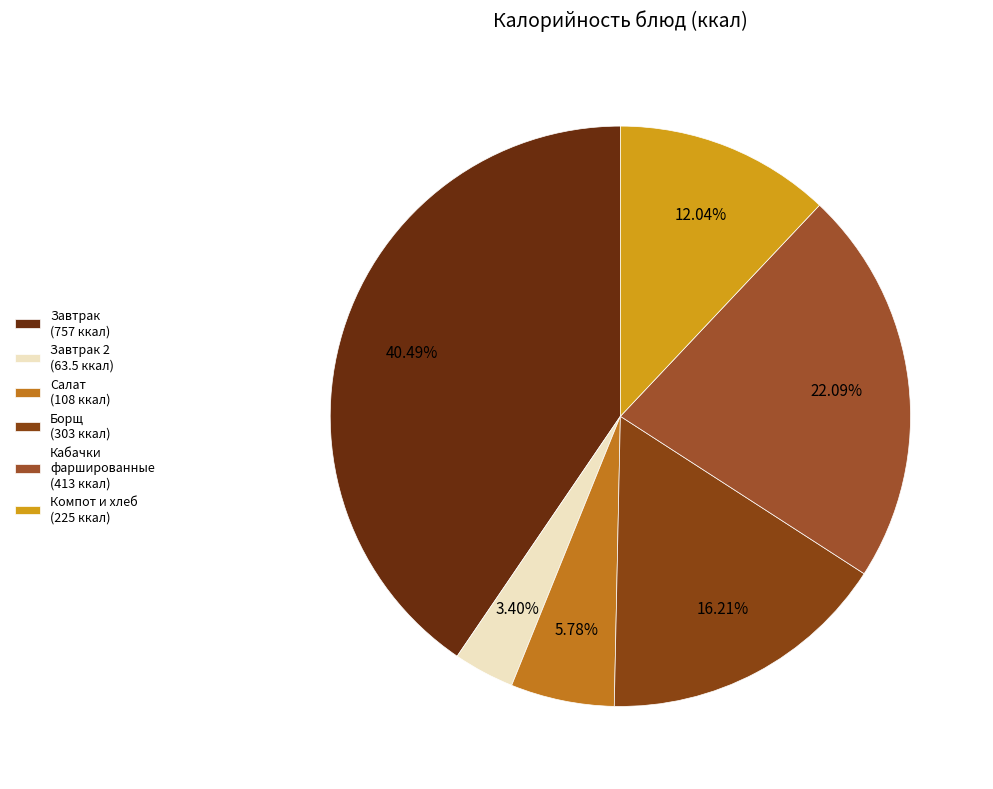

How many segments does this pie chart have?

6